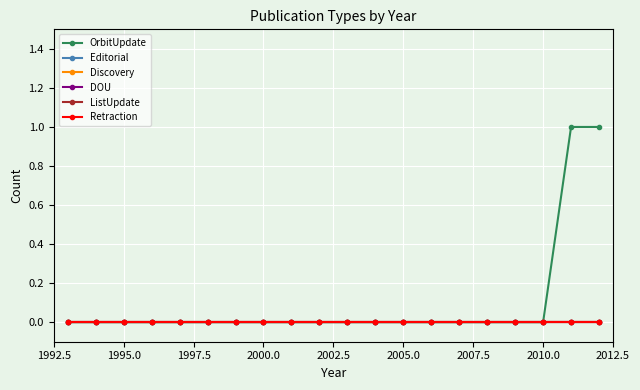

Does the chart have visible grid lines?

Yes